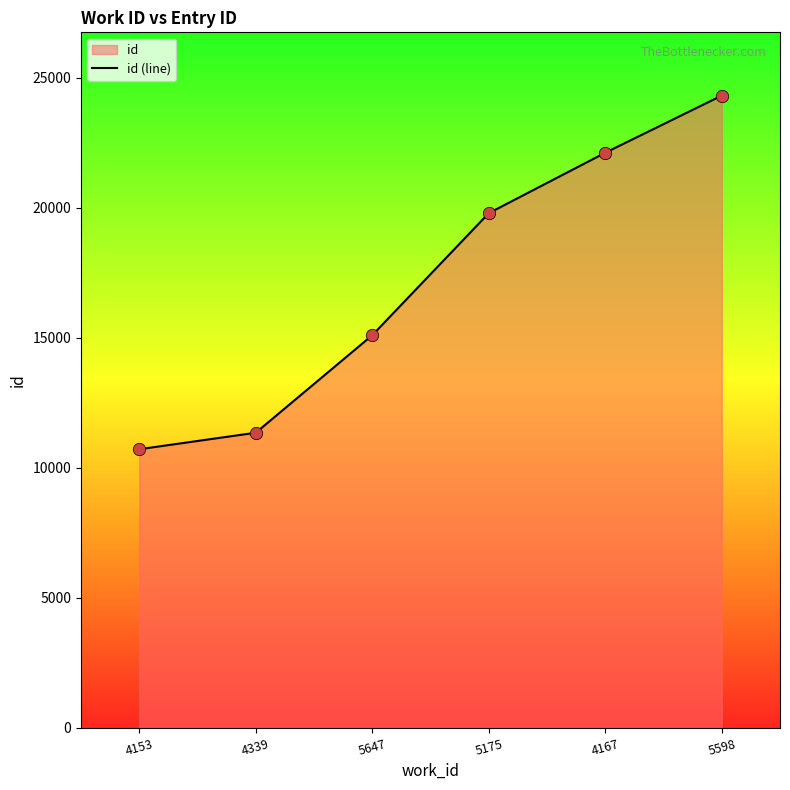

Which has a higher value, 5598 or 5647?

5598